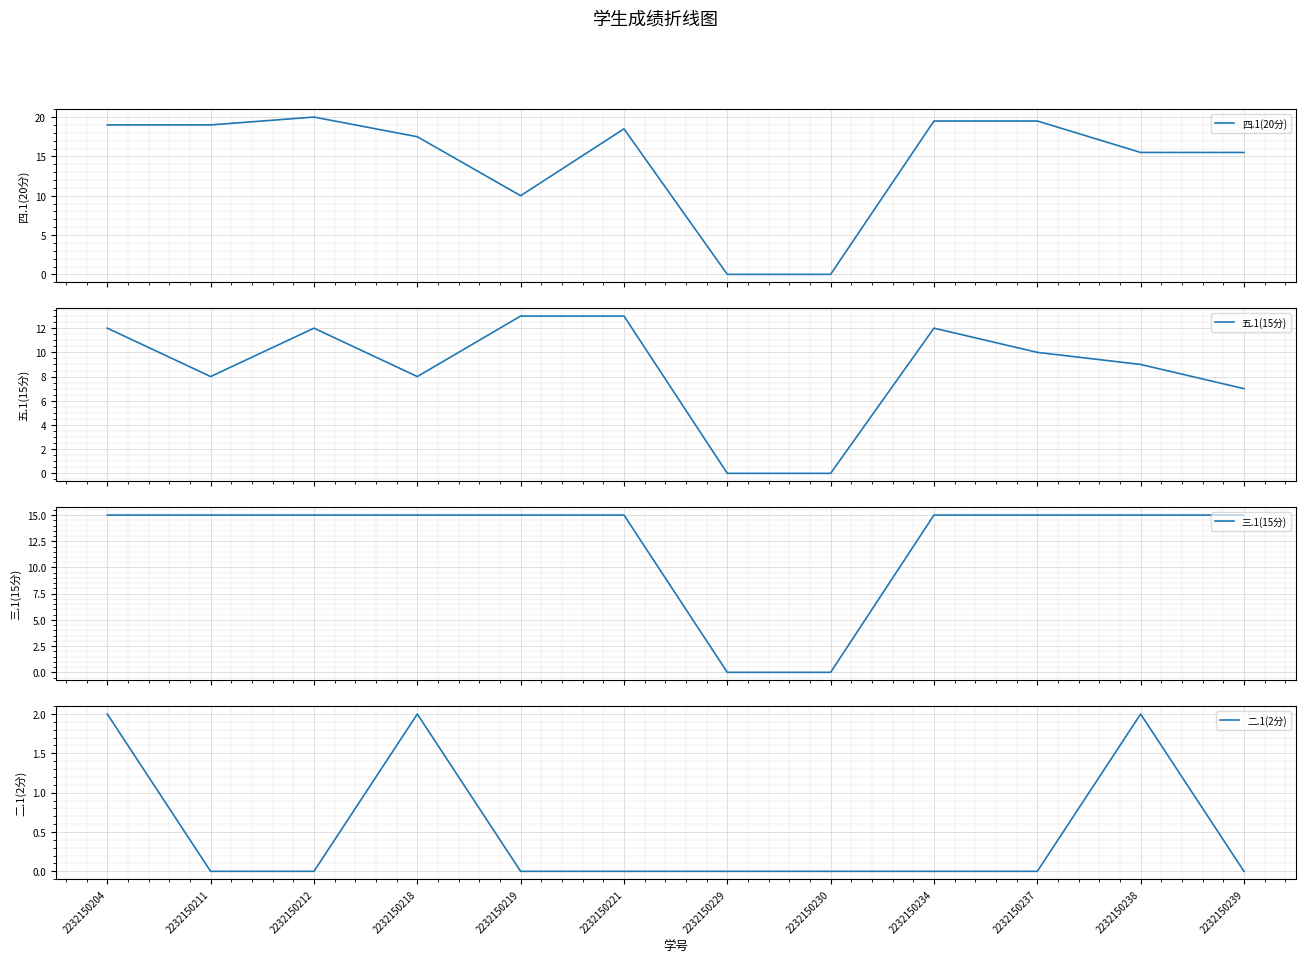

Which category has the lowest value across all series?

2232150229